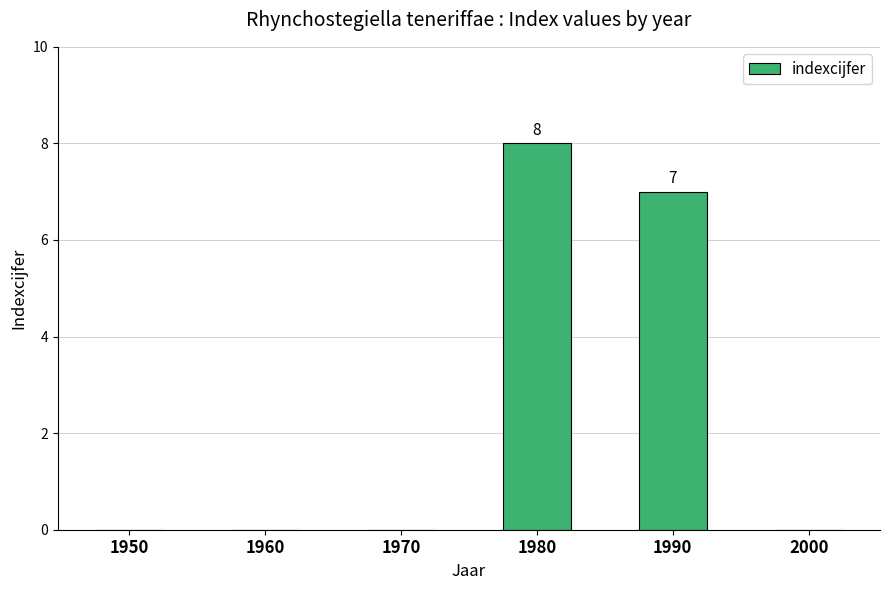

Does the chart contain stacked bars?

No